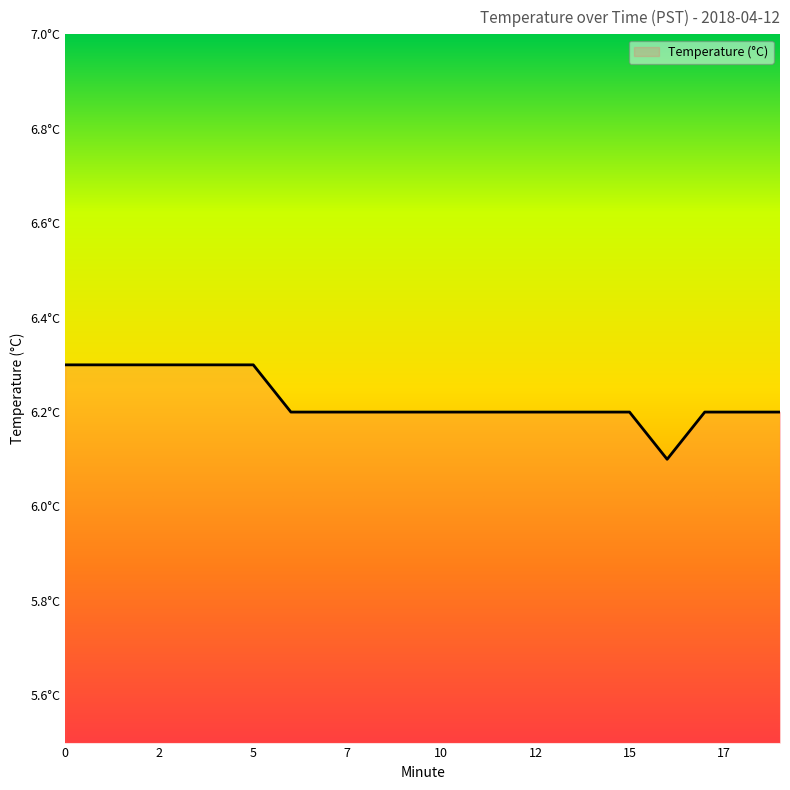

Is this an area chart (filled region under the line)?

Yes